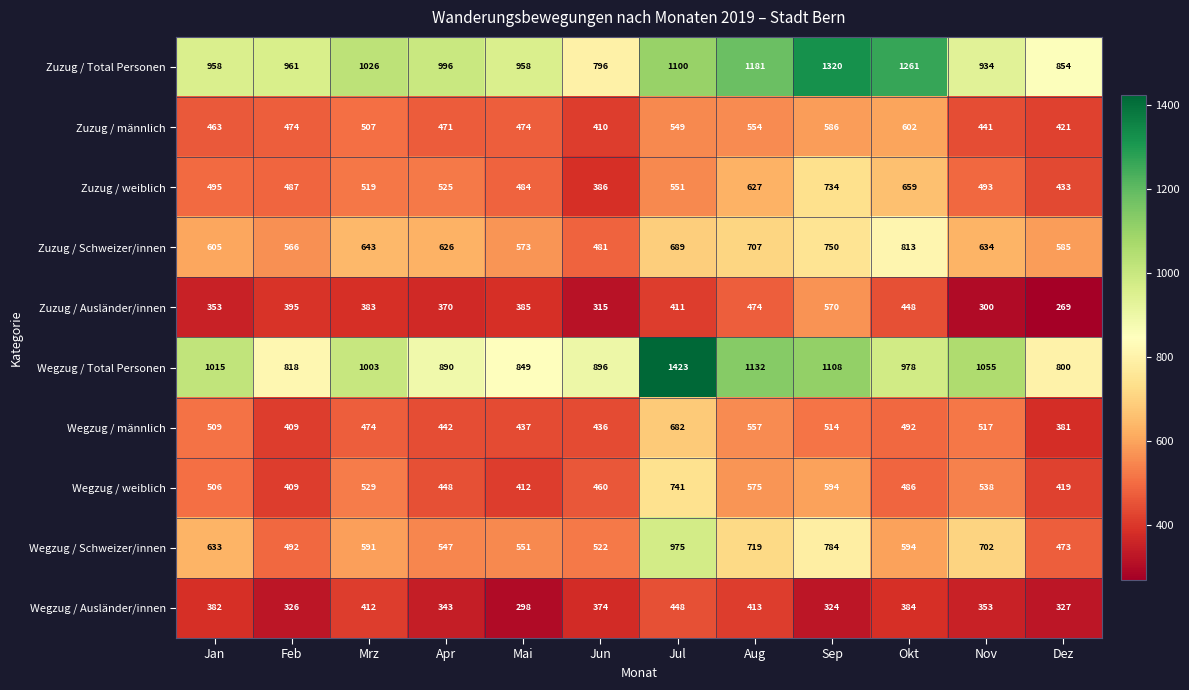

Is it true that Zuzug / Schweizer/innen equals 234 at Okt?

False